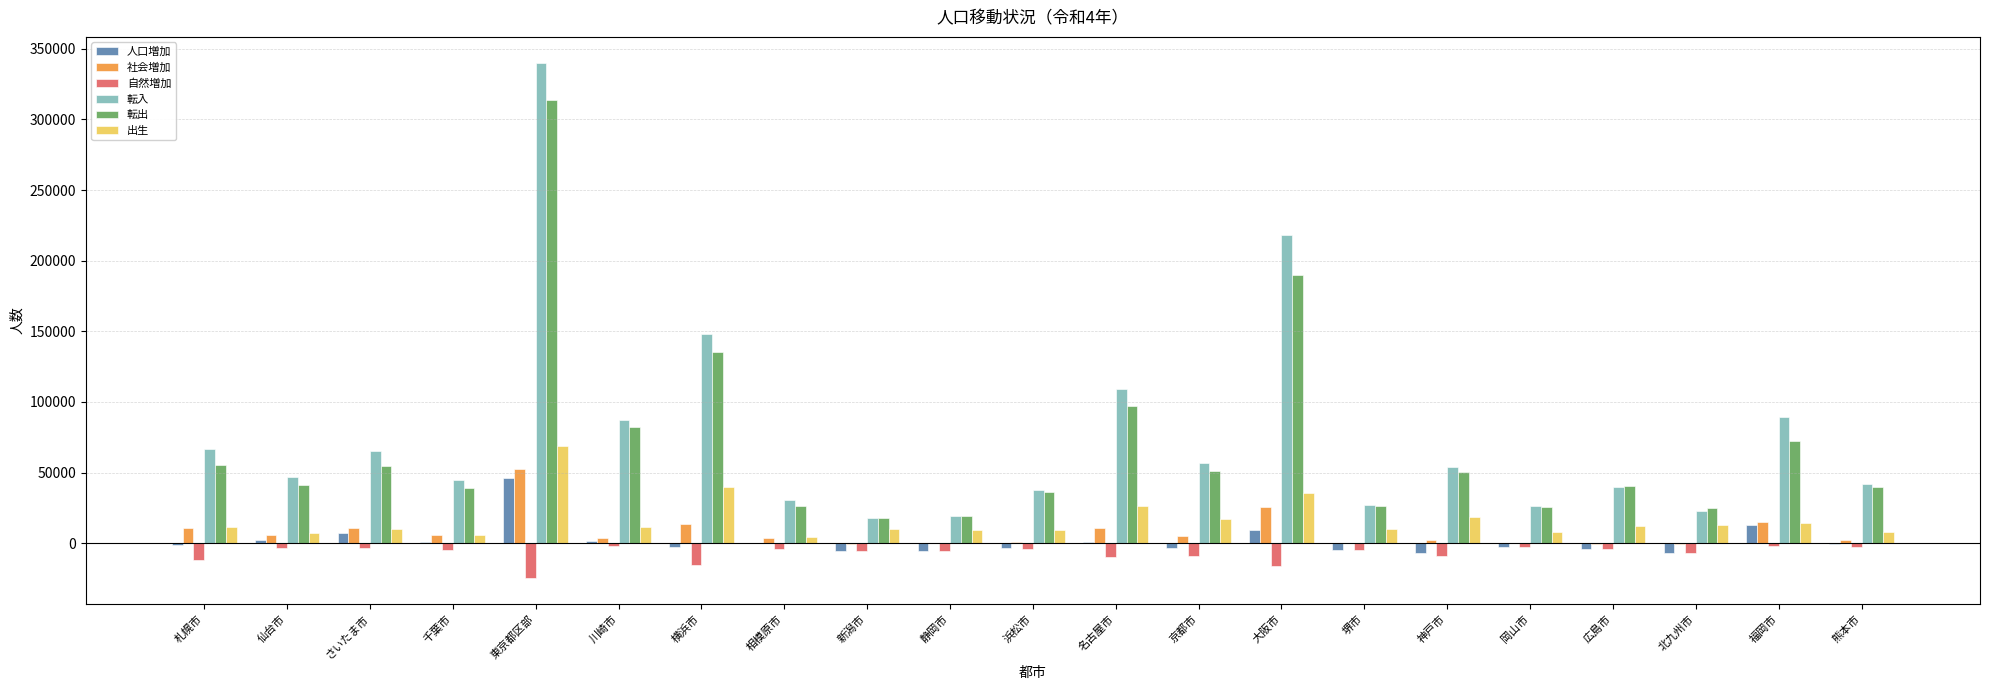

Between 川崎市 and 北九州市, which series saw the biggest shift?

転入